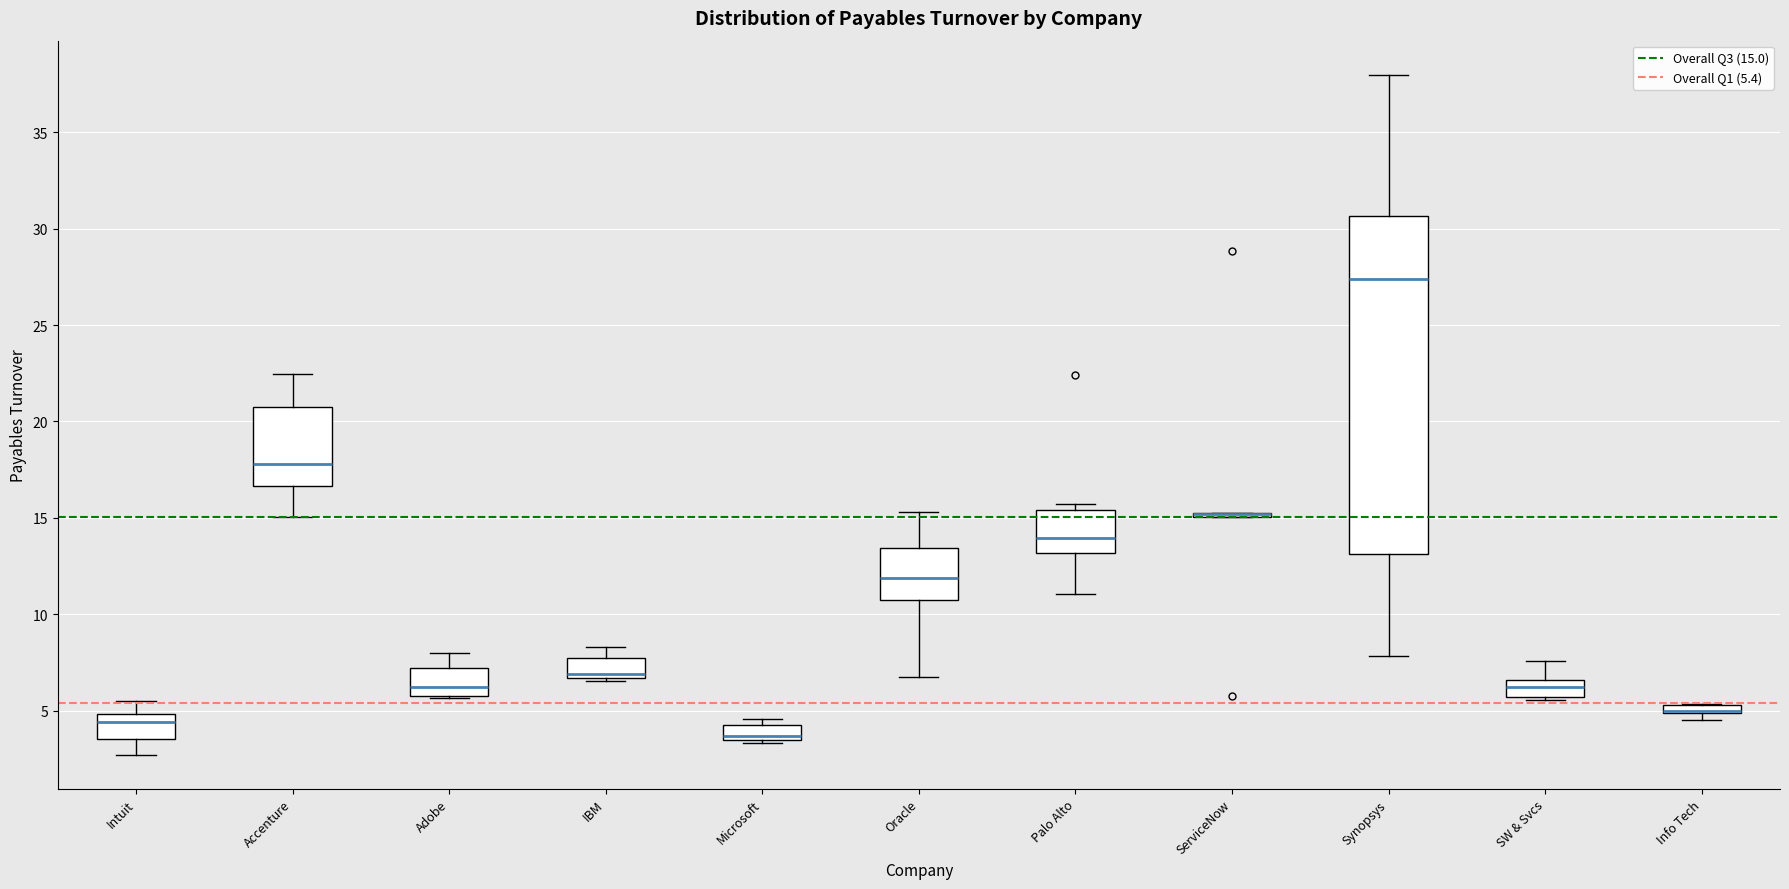

Comparing the boxes themselves (not the whiskers), which one is the tallest?

Synopsys